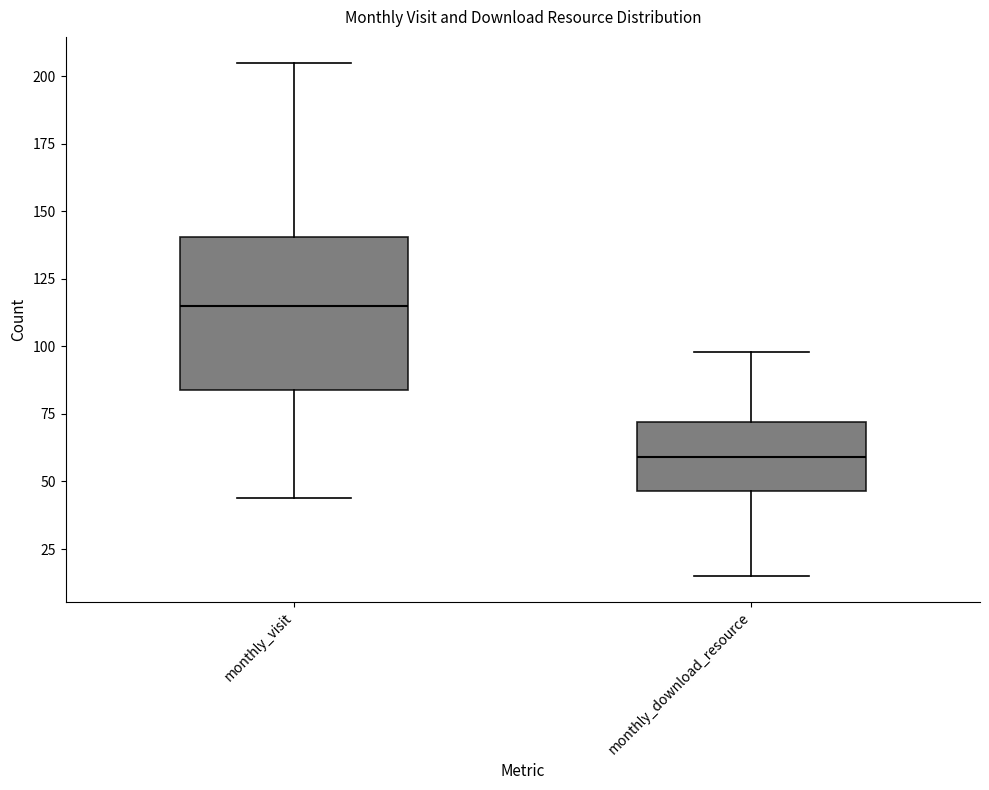

Comparing the boxes themselves (not the whiskers), which one is the tallest?

monthly_visit